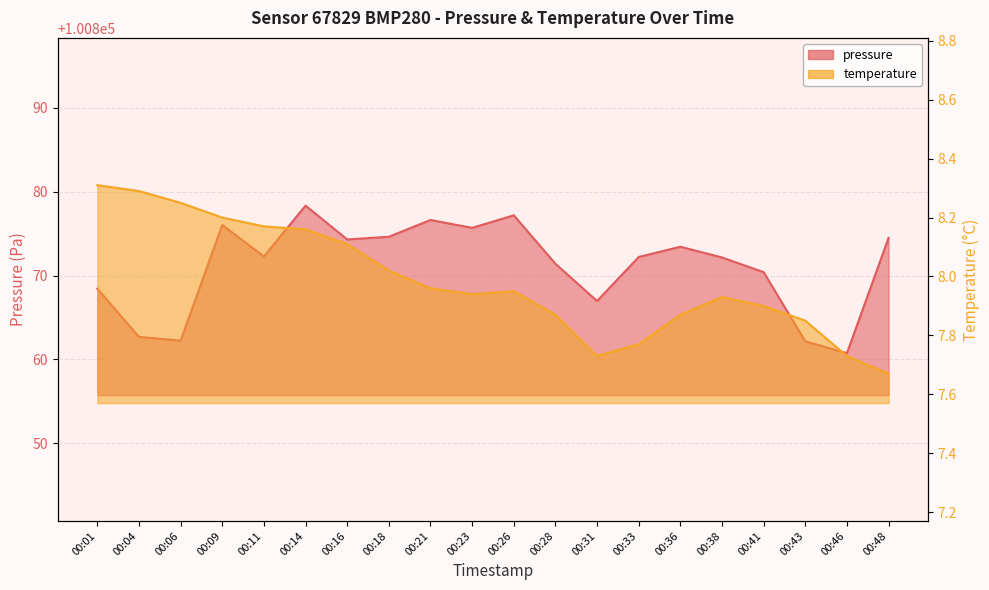

At which label is pressure closest to 100869?

00:01